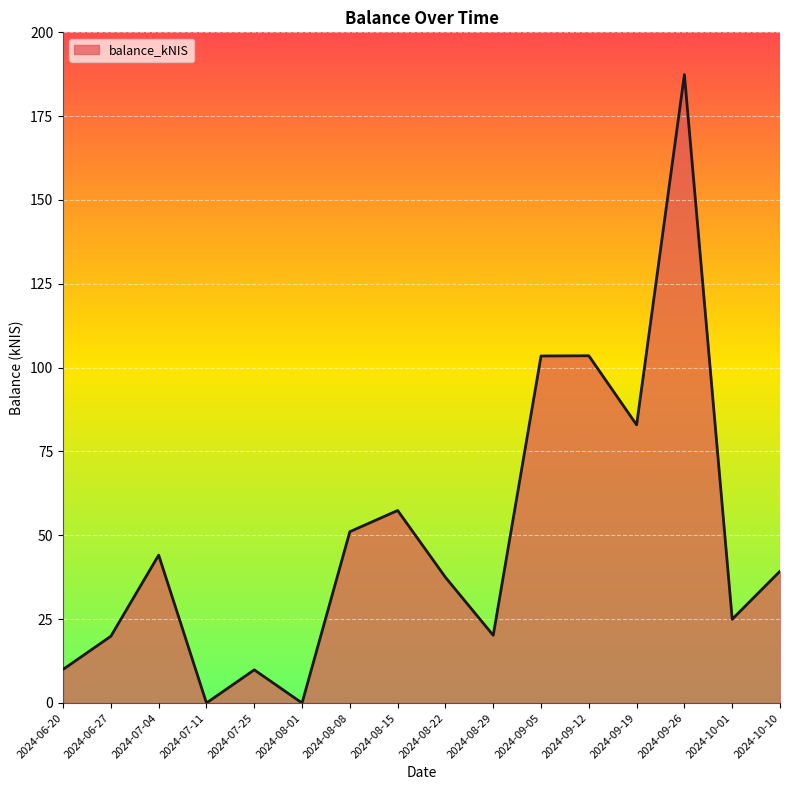

How many interior local peaks (higher than both neighbors) does the data have?

5